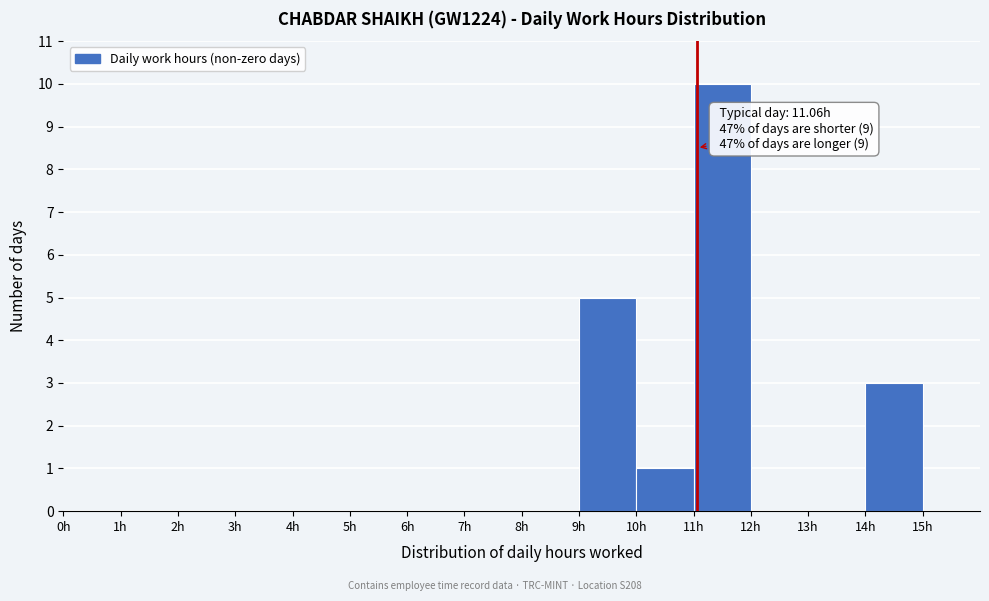

Over which range of the x-axis is the bar tallest?

11 to 12